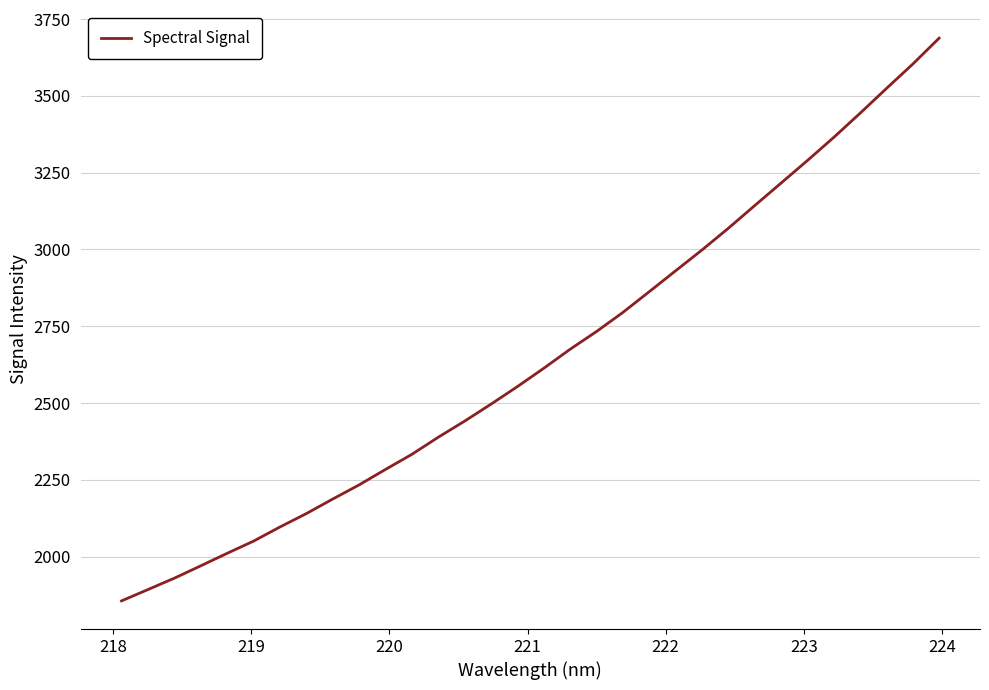

What is the difference between the maximum and minimum values?

1832.3